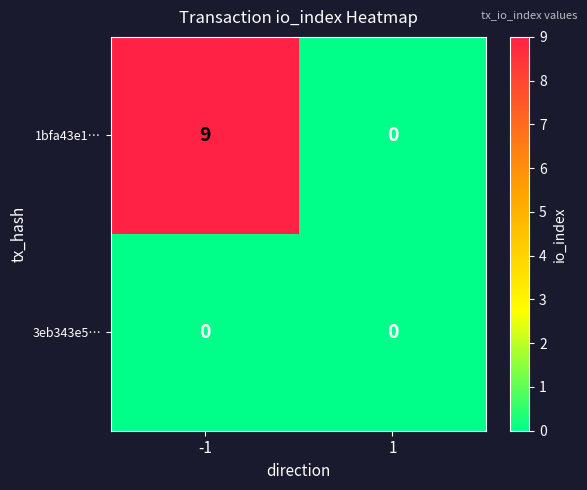

Reading right to left, what are all the values shown in this chart?

1bfa43e1…: 0	9
3eb343e5…: 0	0